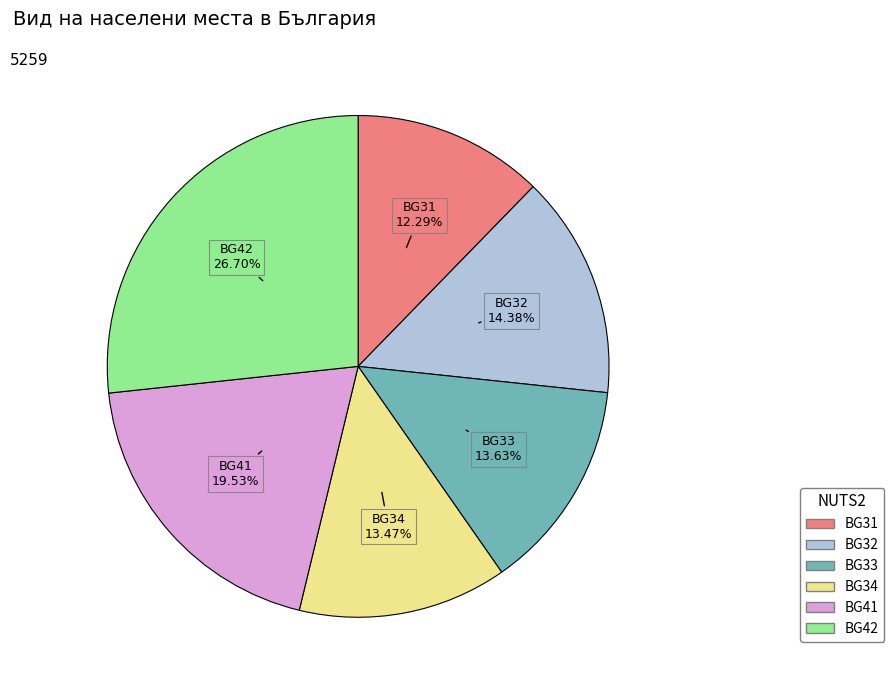

Is there any slice that represents more than half of the pie?

No